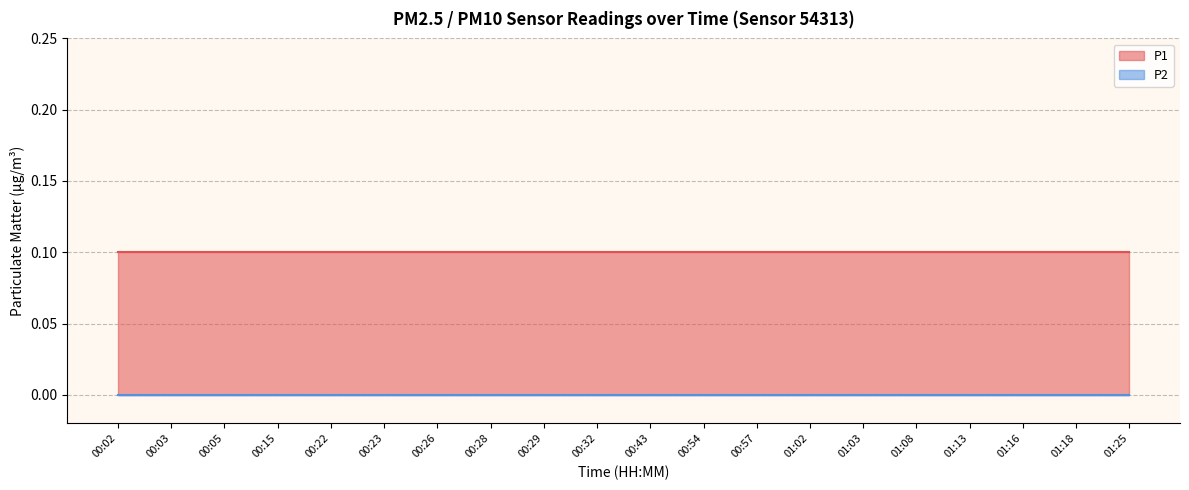

At which category is the sum across all series the highest?

00:02